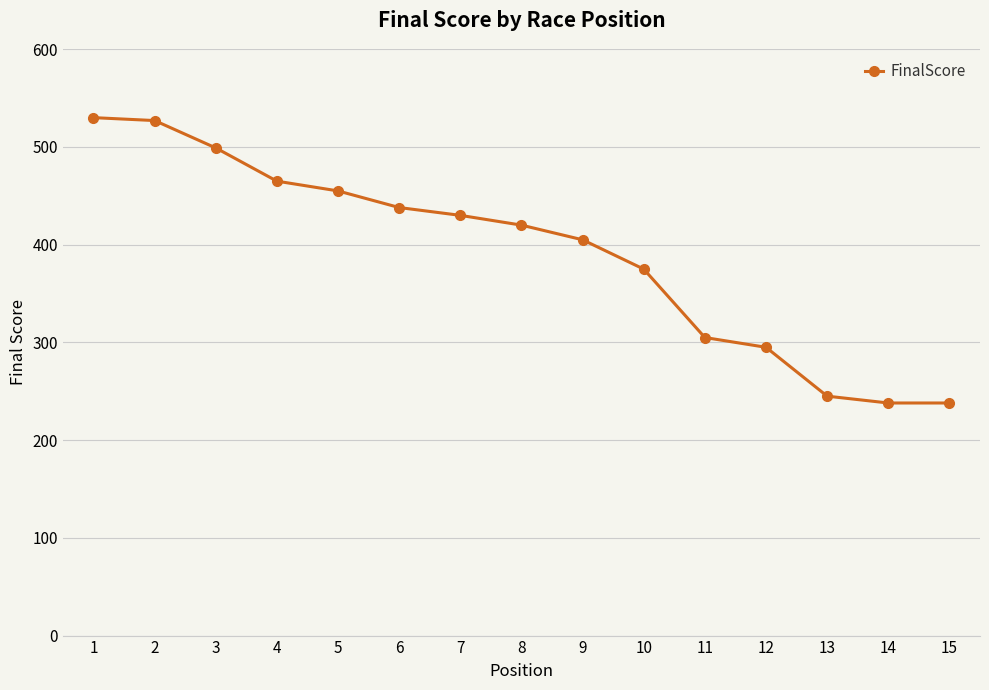

Reading right to left, extract all data points from this chart.

238	238	245	295	305	375	405	420	430	438	455	465	499	527	530